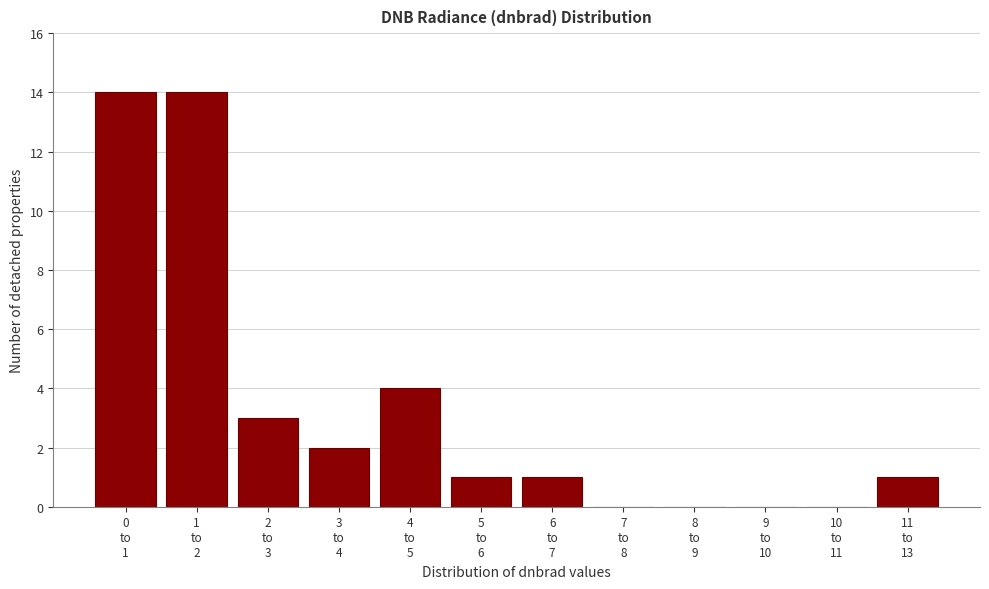

What is the sum of all values?

40